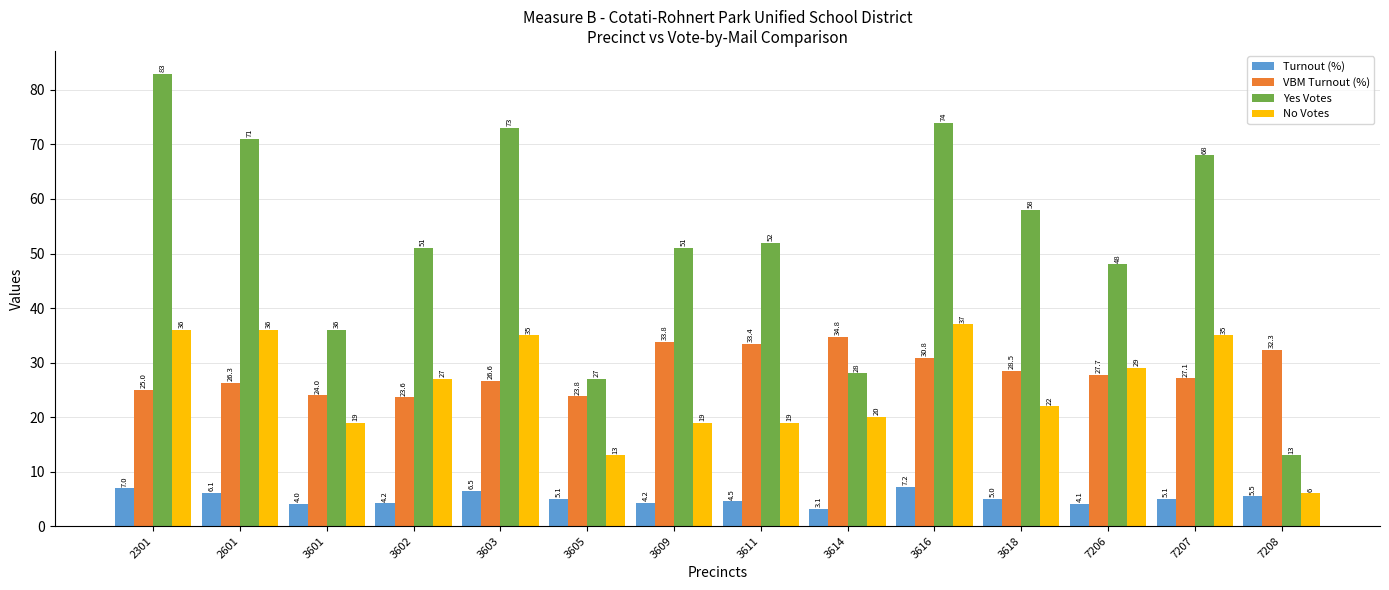

How many bars are there in total?

56